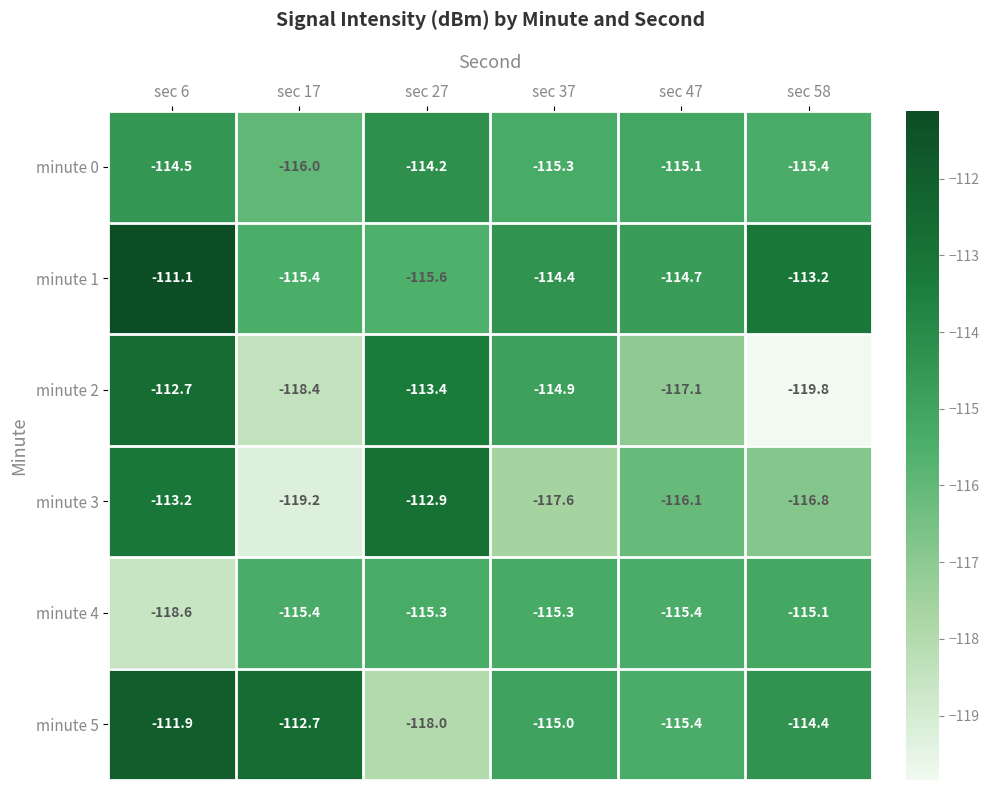

Count the number of data series in this chart.

6